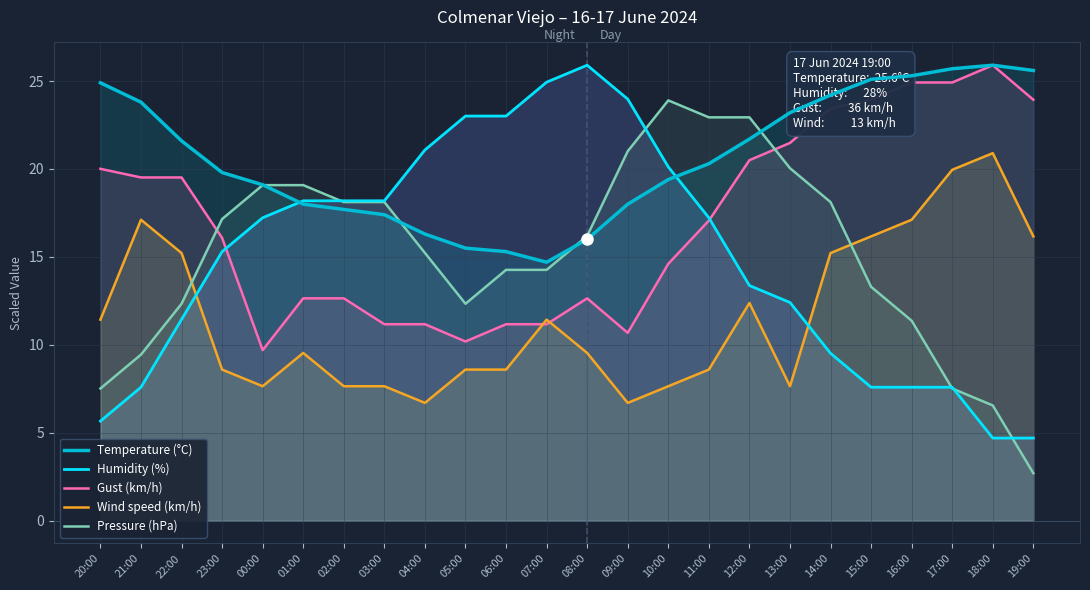

How many values in the Pressure (hPa) series are below 16?

12